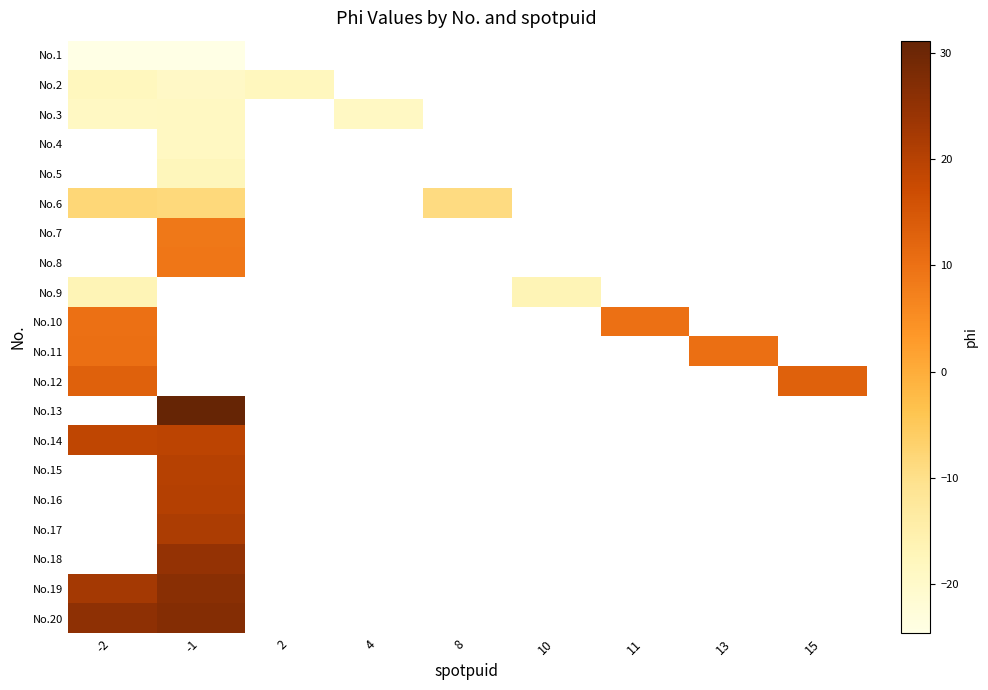

Which category has the lowest value in the No.13 series?

-2